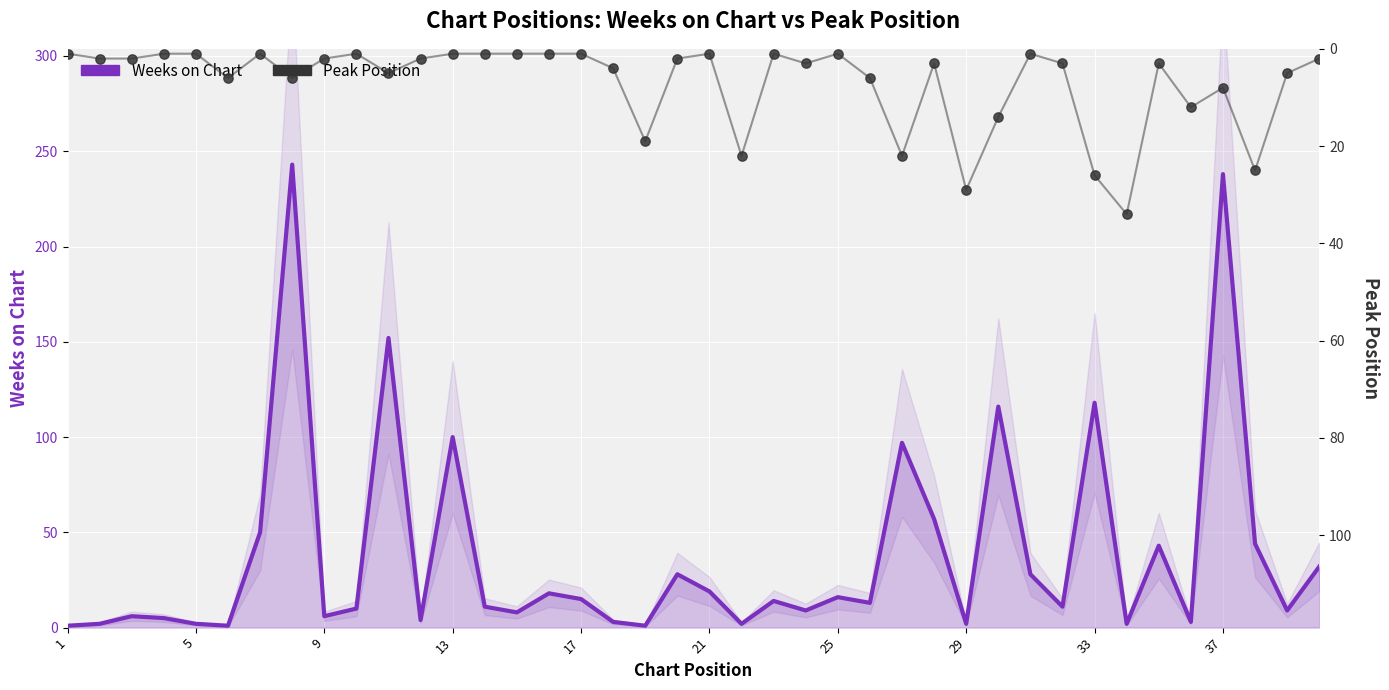

What are all the series names shown in the legend?

Weeks on Chart, Peak Position